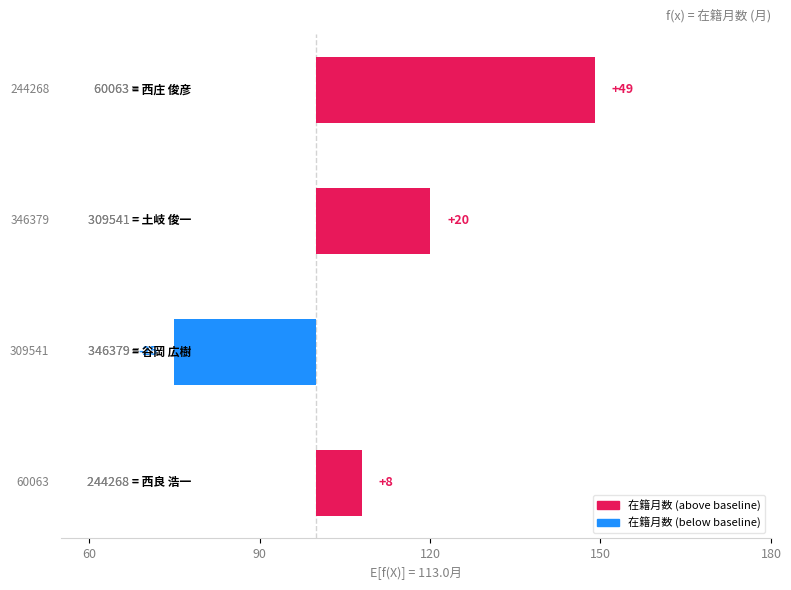

What is the difference between the second highest and second lowest values?

12